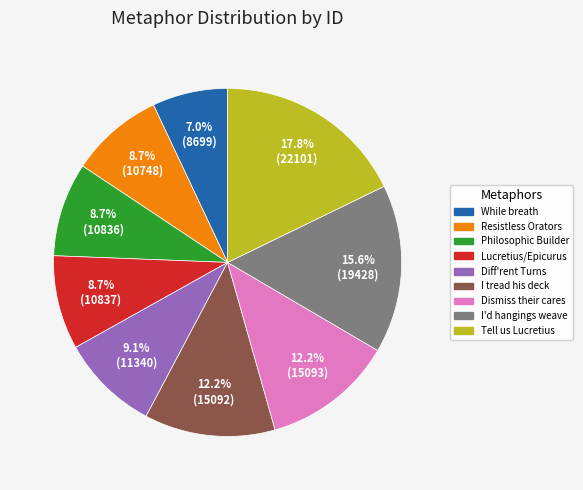

Is there any slice that represents more than half of the pie?

No